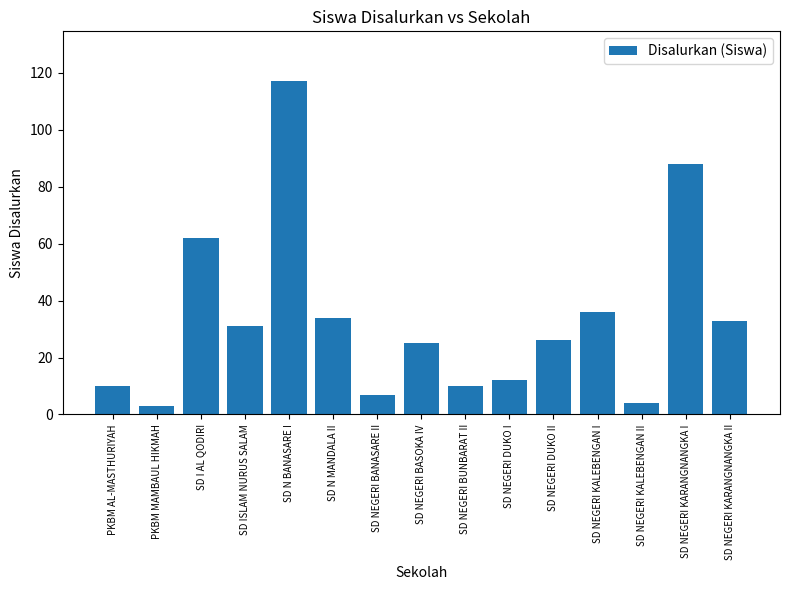

Reading right to left, extract all data points from this chart.

33	88	4	36	26	12	10	25	7	34	117	31	62	3	10